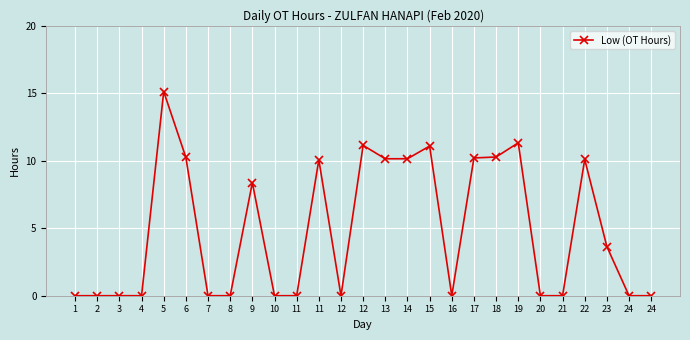

How many categories are shown in the chart?

27